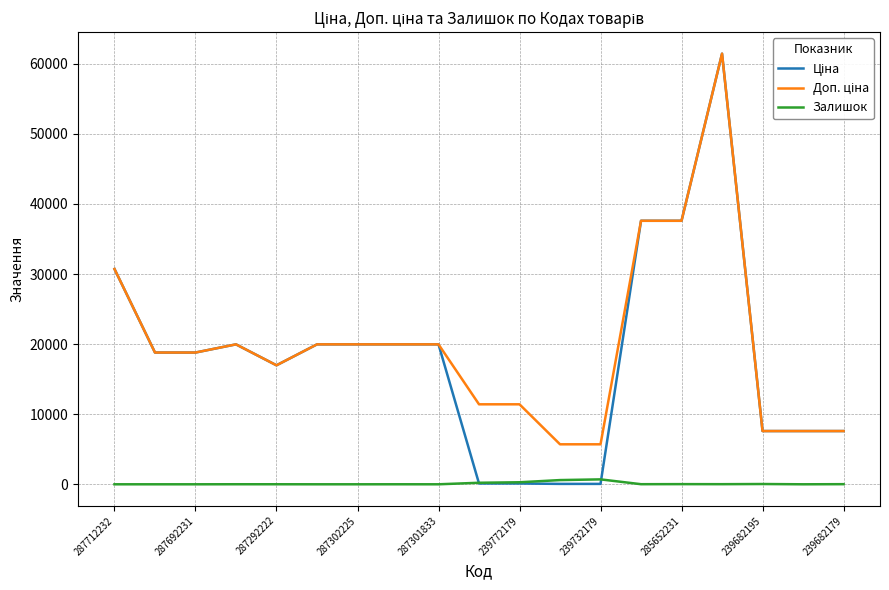

How many lines are shown in the chart?

3